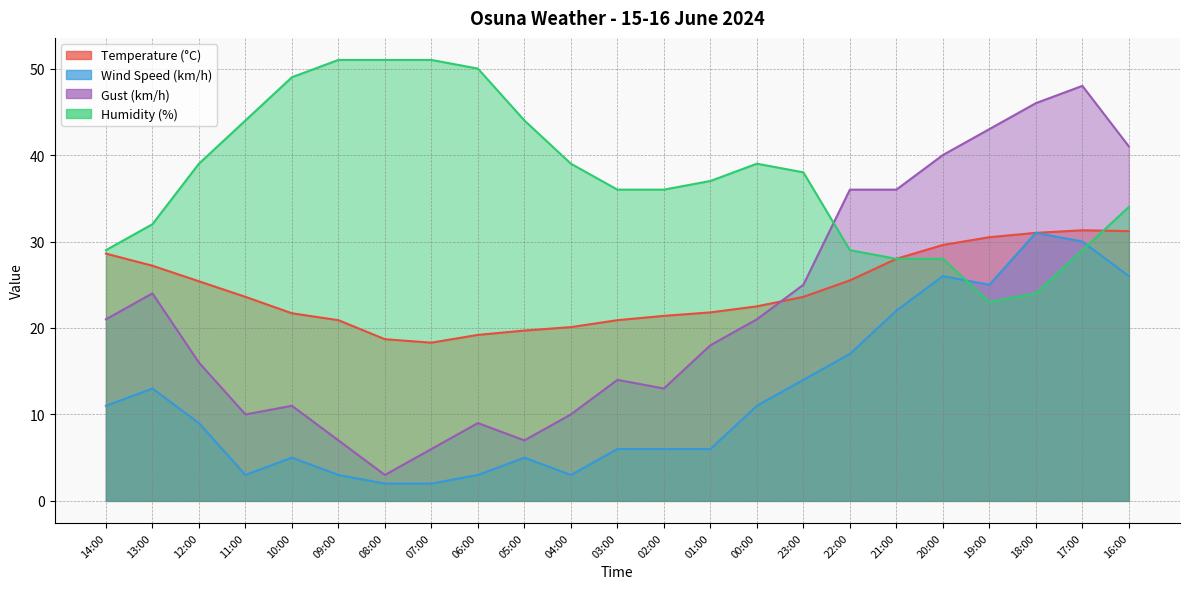

What is the sum of all Humidity (%) values?

860.0